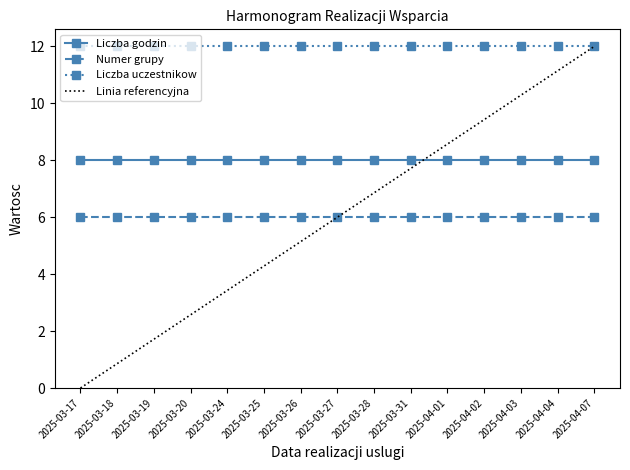

True or false: Liczba godzin and Numer grupy cross at least once.

False